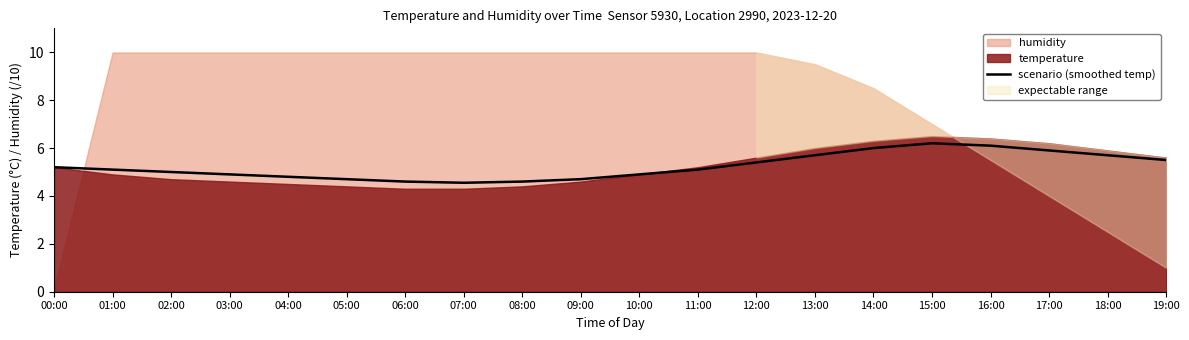

The value of scenario (smoothed temp) at 17:00 is 5.9. True or false?

True